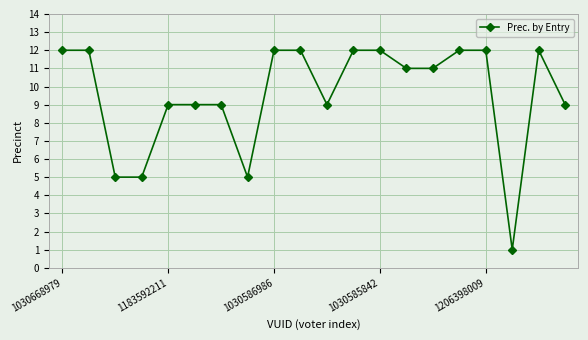

True or false: the data has more than 0 interior local peaks.

True